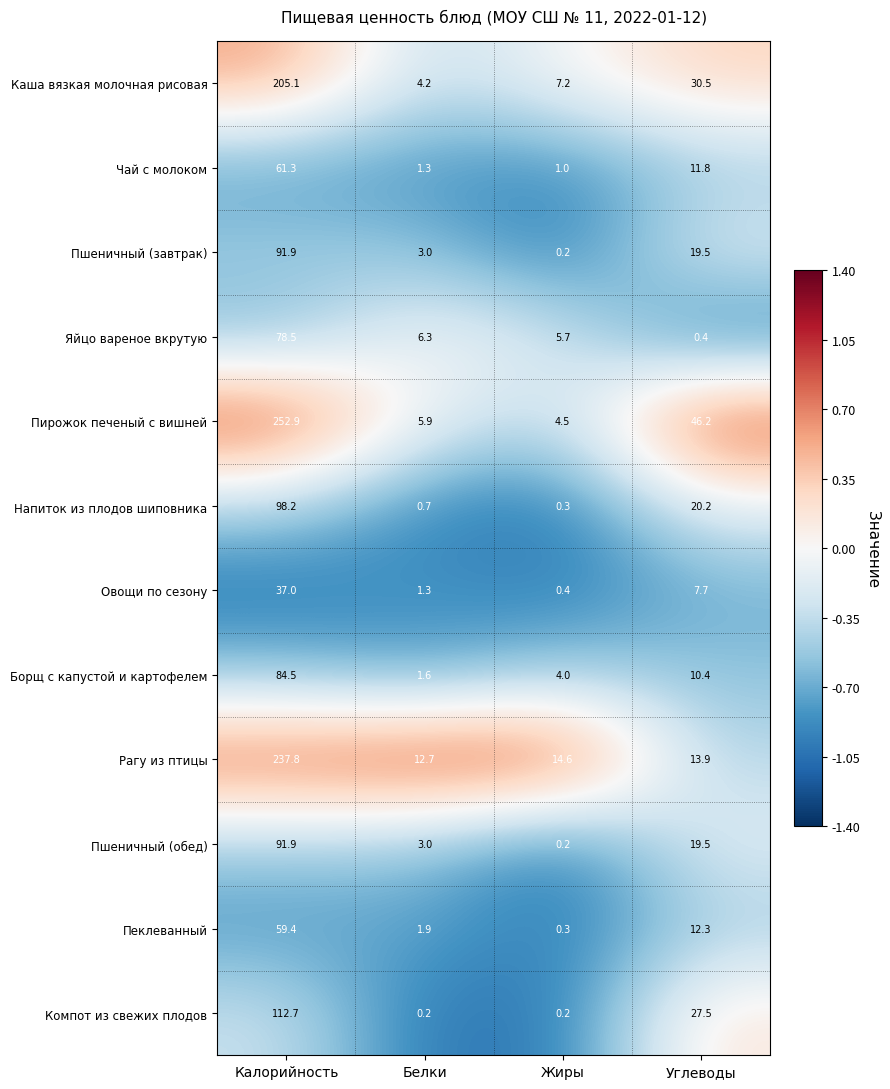

What is the spread (max minus min) of values at Углеводы?

45.8